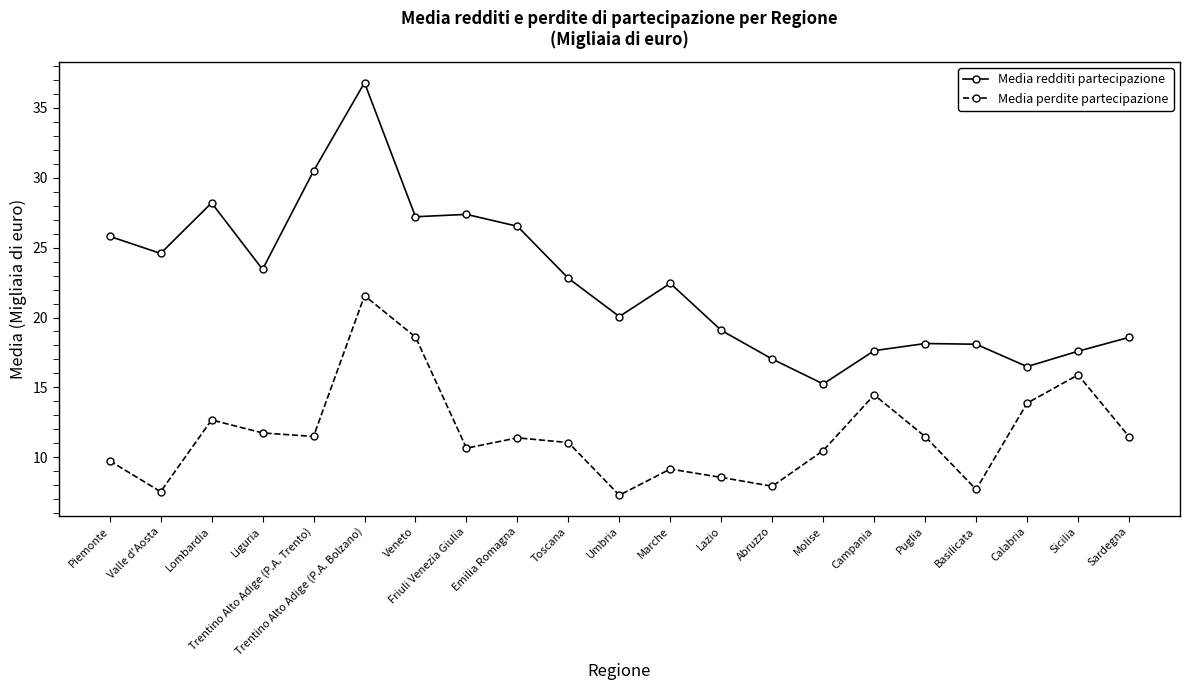

In Media perdite partecipazione, how many points are higher than both neighbors (excluding endpoints)?

6